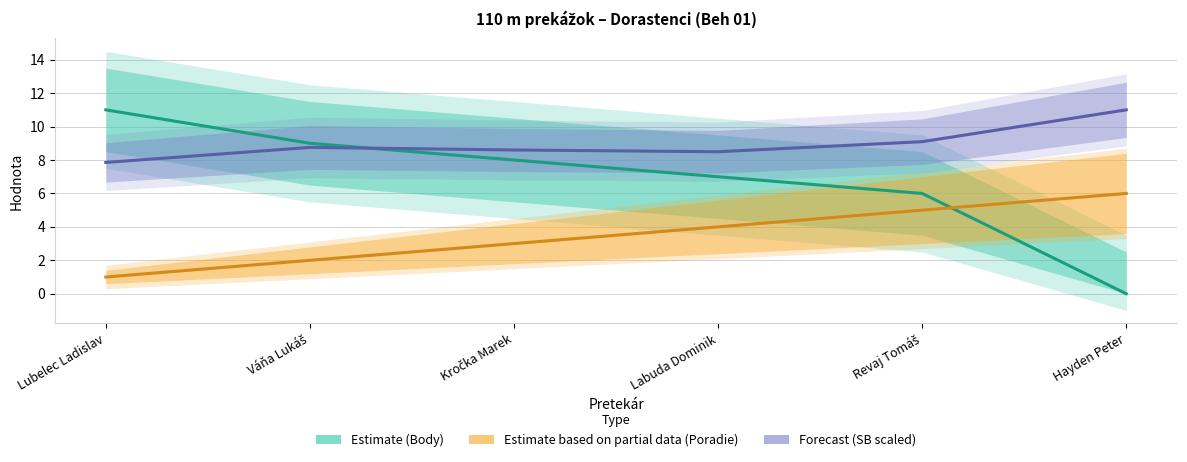

How many lines are shown in the chart?

3